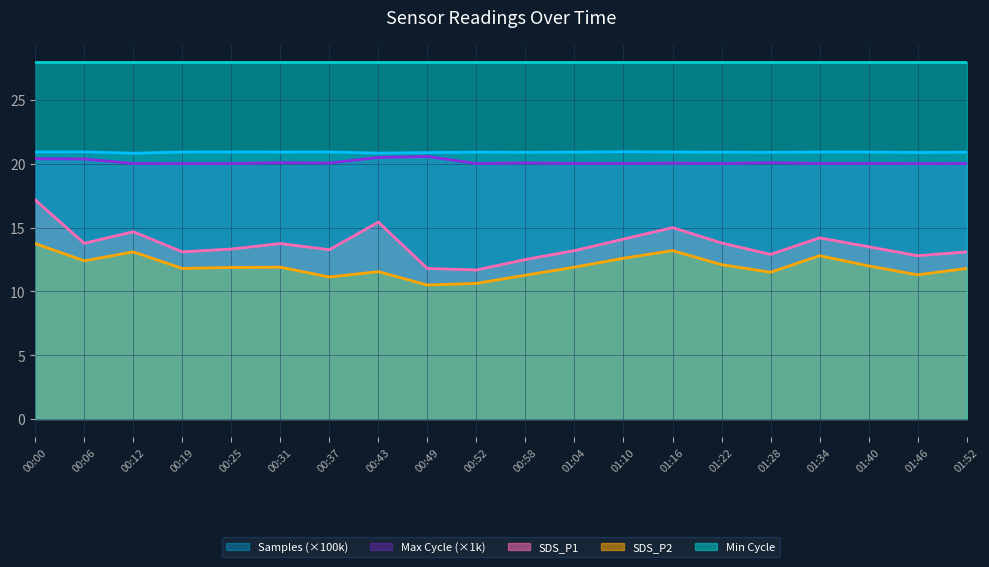

At how many categories does at least one series exceed 18?

20